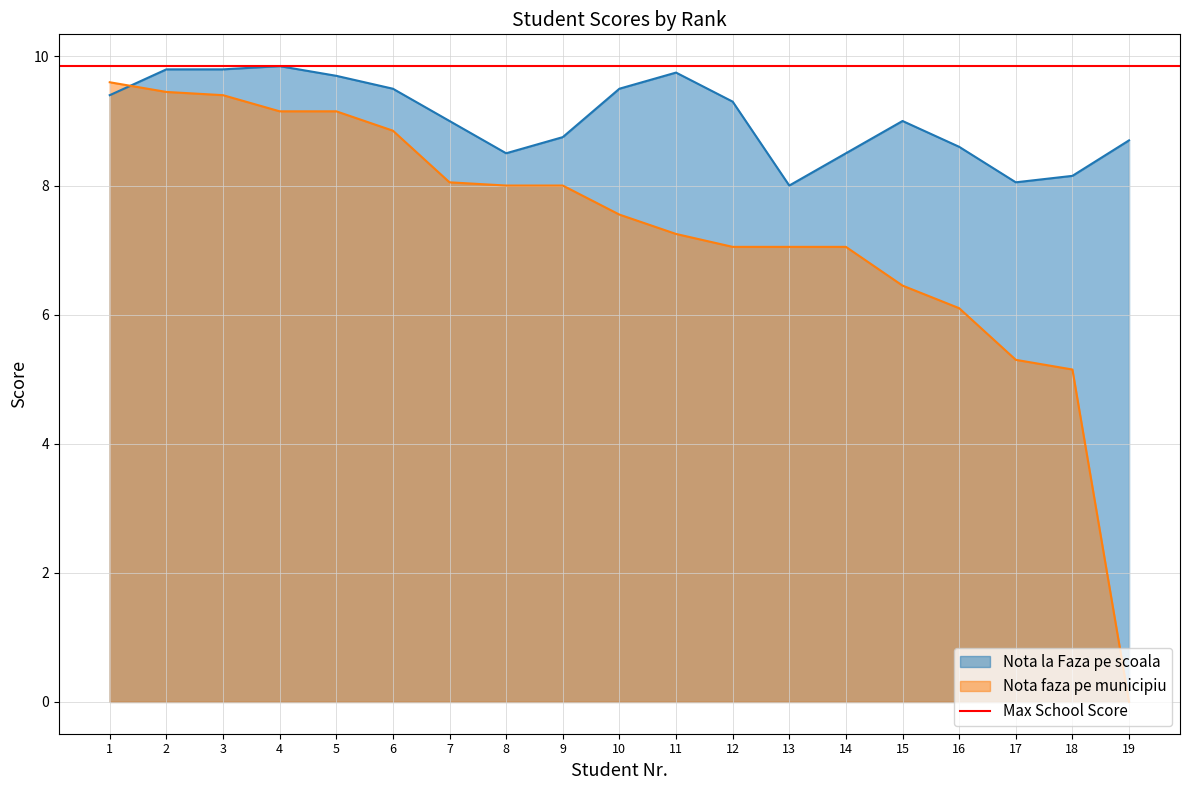

Where do Nota faza pe municipiu and Nota la Faza pe scoala first cross each other?

1 and 2